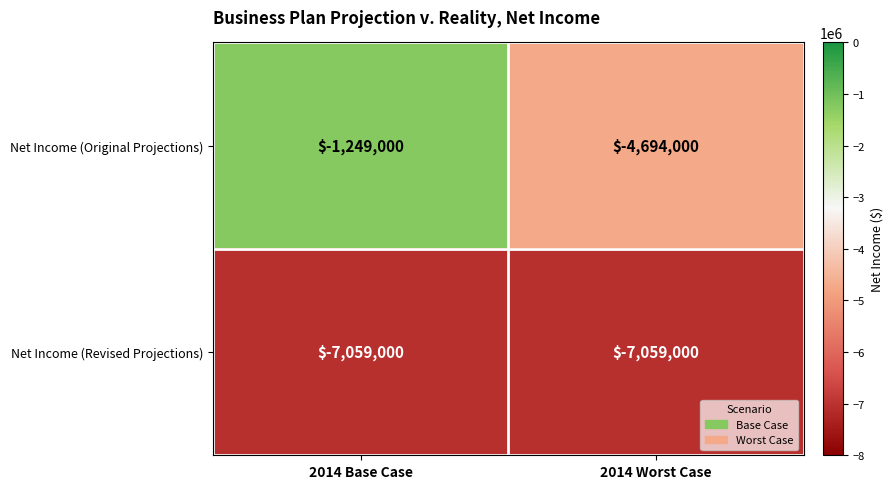

Reading left to right, transcribe all the data shown in this chart.

Net Income (Original Projections): -1249000	-4694000
Net Income (Revised Projections): -7059000	-7059000